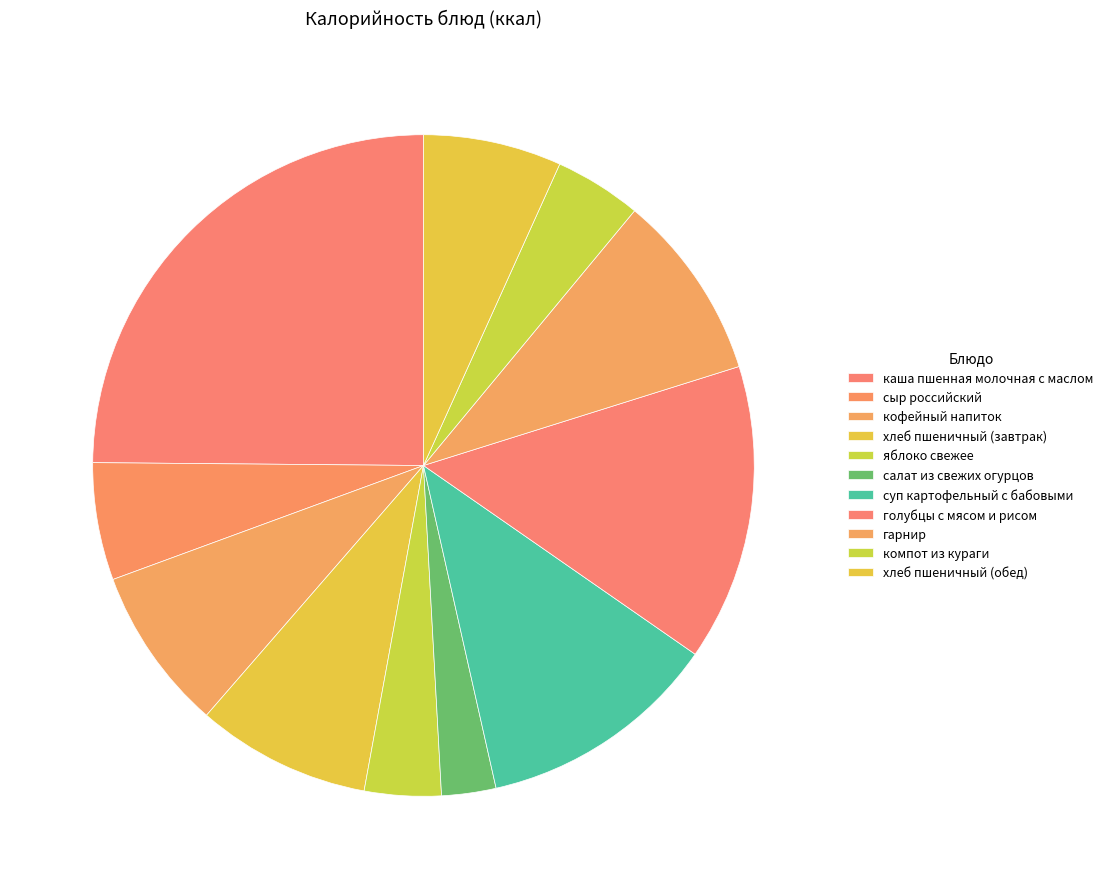

How much of the chart is everything except салат из свежих огурцов?

97.3%